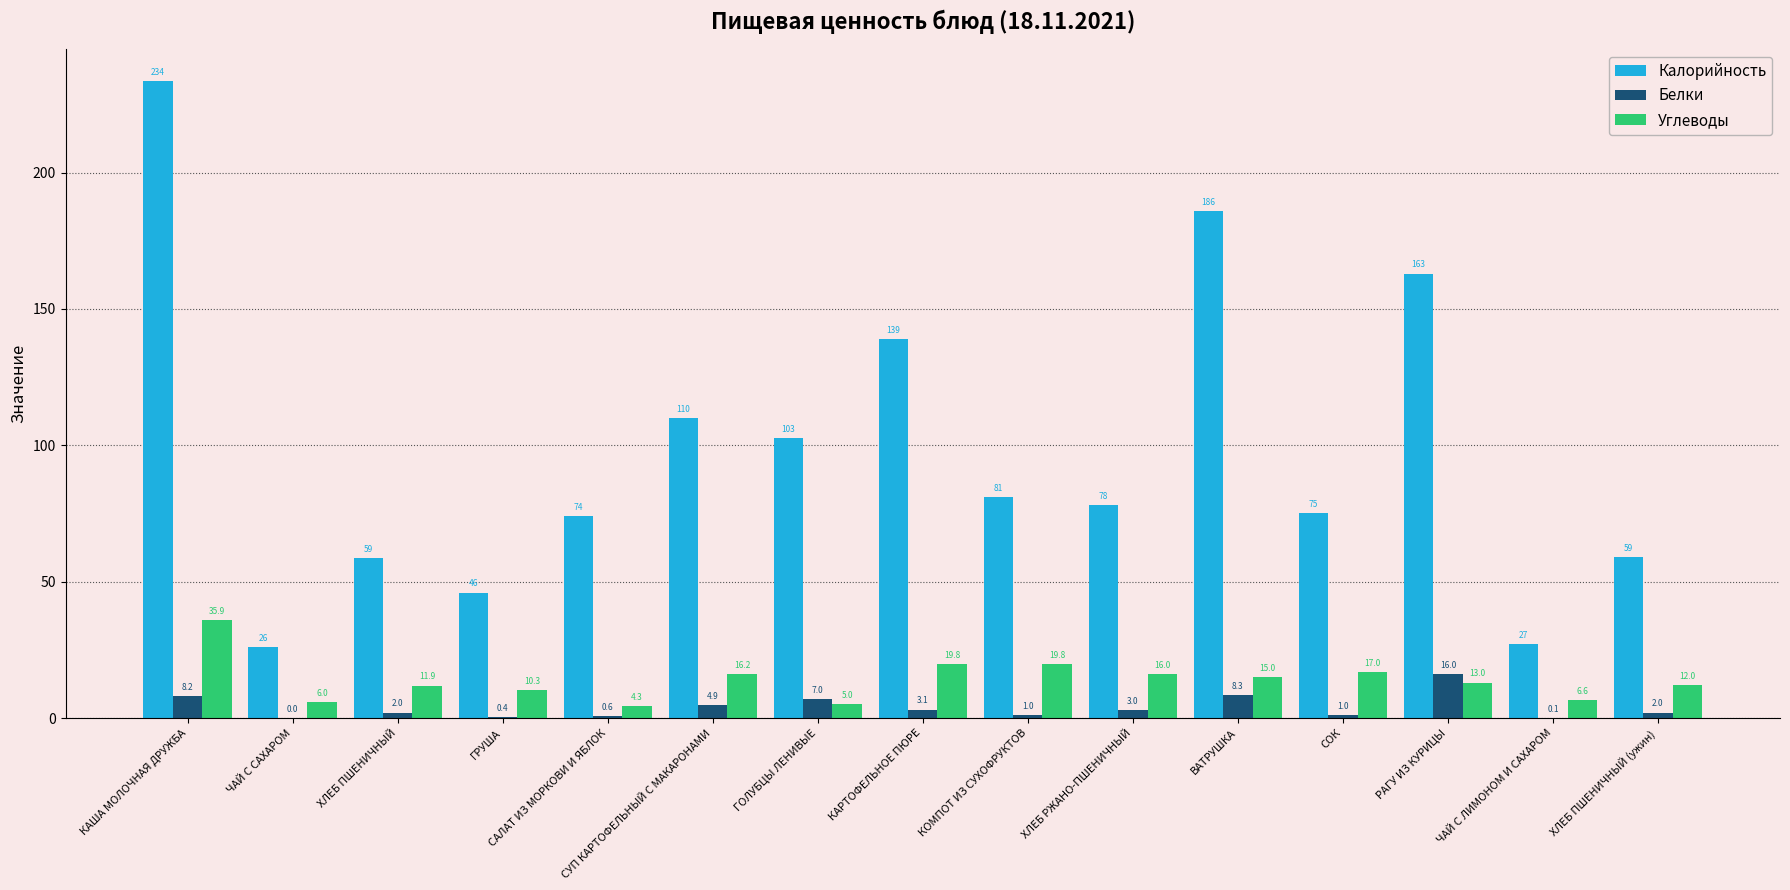

The Белки series shows 3.0 at ХЛЕБ РЖАНО-ПШЕНИЧНЫЙ. True or false?

True